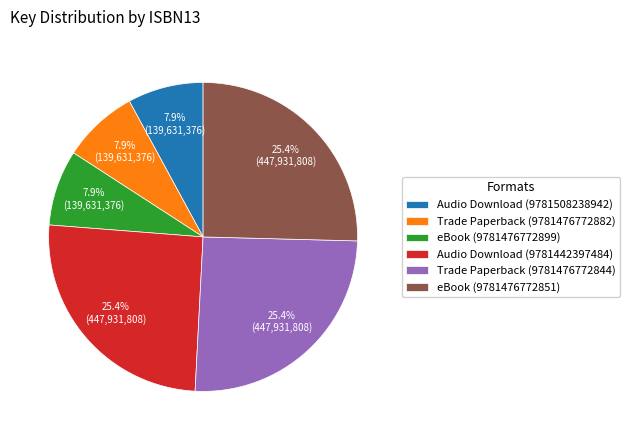

Approximately how many times larger is the value at eBook (9781476772851) compared to eBook (9781476772899)?

3.2